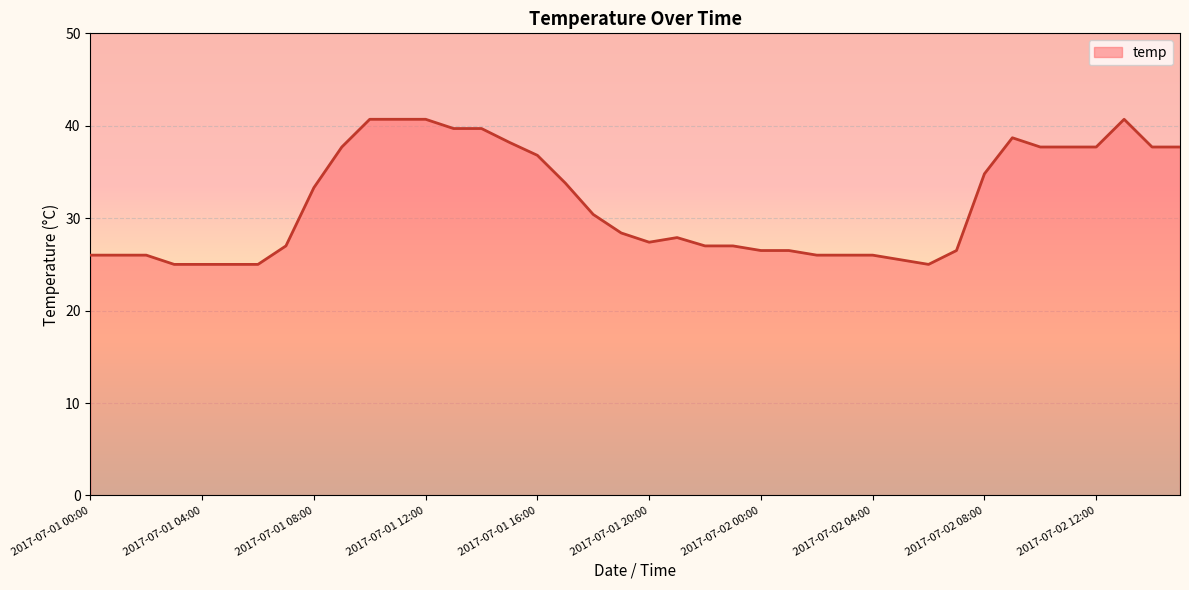

What is the maximum value shown in the chart?

40.7